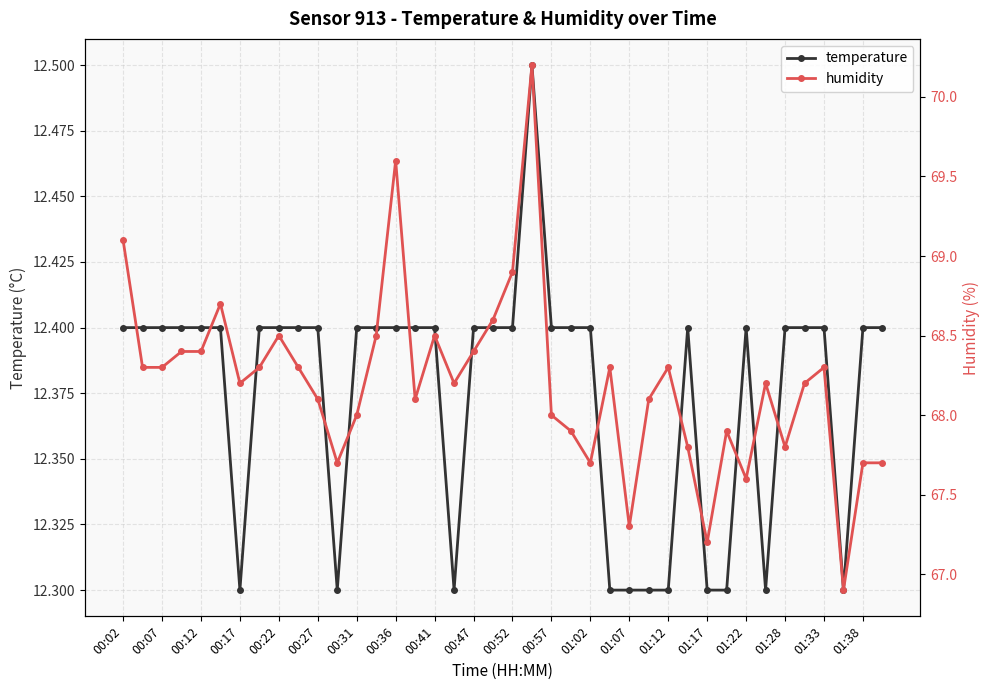

Reading left to right, transcribe all the data shown in this chart.

temperature: 12.4	12.4	12.4	12.4	12.4	12.4	12.3	12.4	12.4	12.4	12.4	12.3	12.4	12.4	12.4	12.4	12.4	12.3	12.4	12.4	12.4	12.5	12.4	12.4	12.4	12.3	12.3	12.3	12.3	12.4	12.3	12.3	12.4	12.3	12.4	12.4	12.4	12.3	12.4	12.4
humidity: 69.1	68.3	68.3	68.4	68.4	68.7	68.2	68.3	68.5	68.3	68.1	67.7	68.0	68.5	69.6	68.1	68.5	68.2	68.4	68.6	68.9	70.2	68.0	67.9	67.7	68.3	67.3	68.1	68.3	67.8	67.2	67.9	67.6	68.2	67.8	68.2	68.3	66.9	67.7	67.7